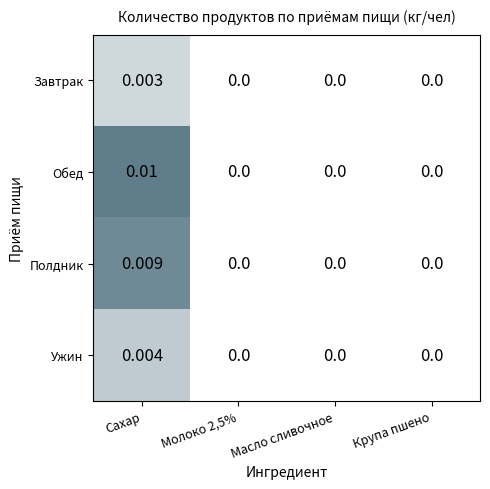

Between Сахар and Молоко 2,5%, which series saw the biggest shift?

Обед